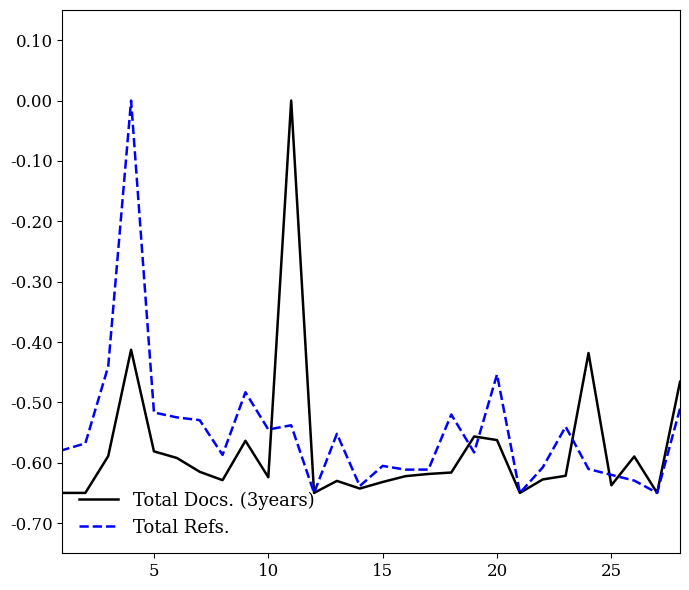

What is the value of the Total Refs. point at the 21st from the left?

-0.6